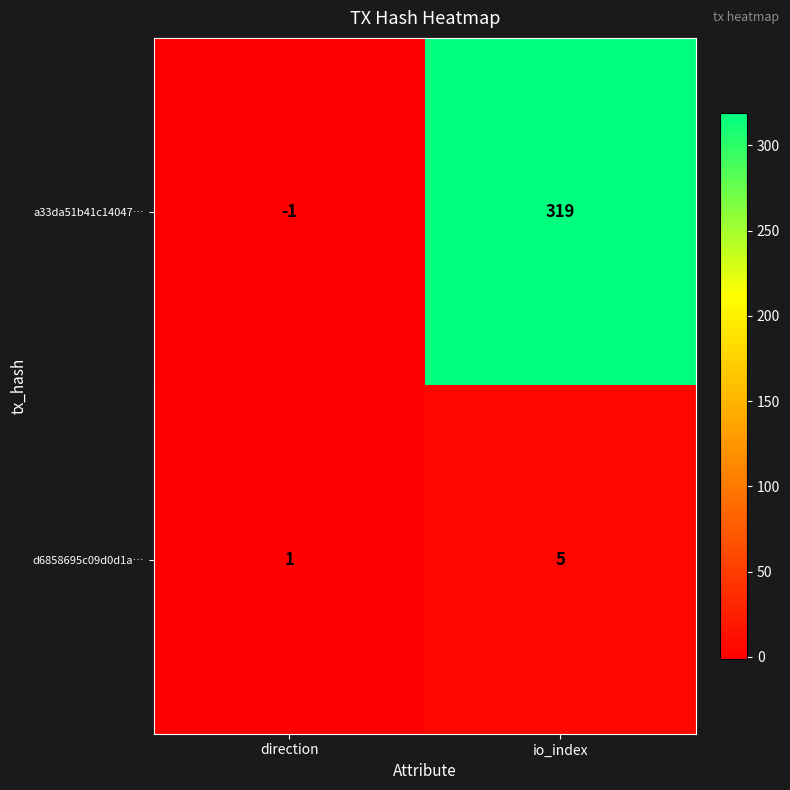

Reading right to left, what are all the values shown in this chart?

a33da51b41c14047…: 319	-1
d6858695c09d0d1a…: 5	1